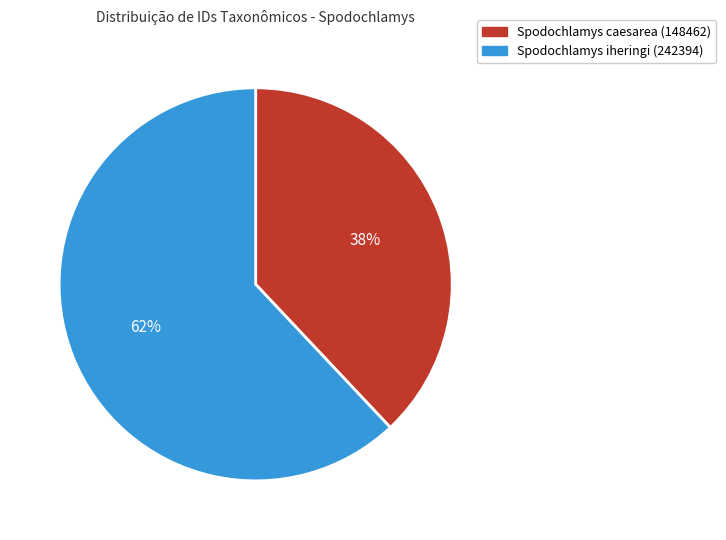

The Spodochlamys caesarea (148462) slice represents 30% of the pie. True or false?

False